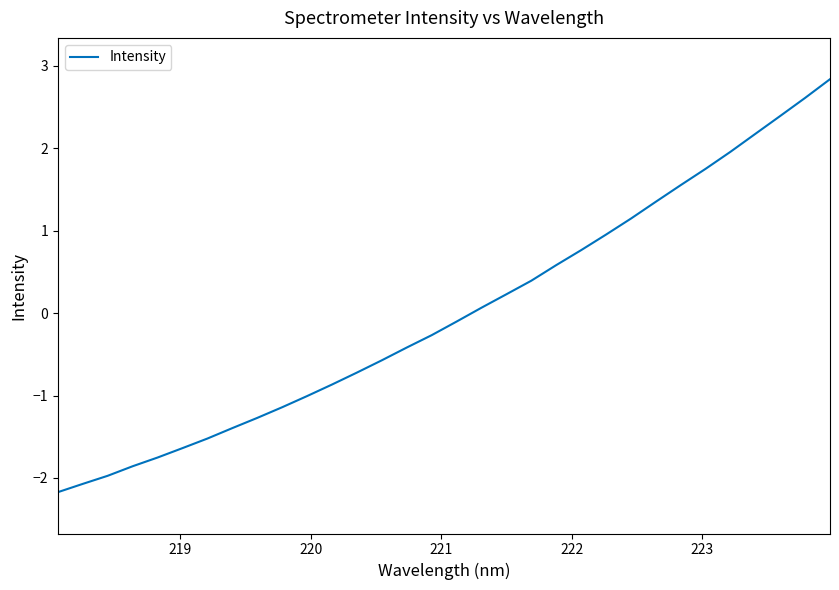

What is the greatest value displayed?

2.8